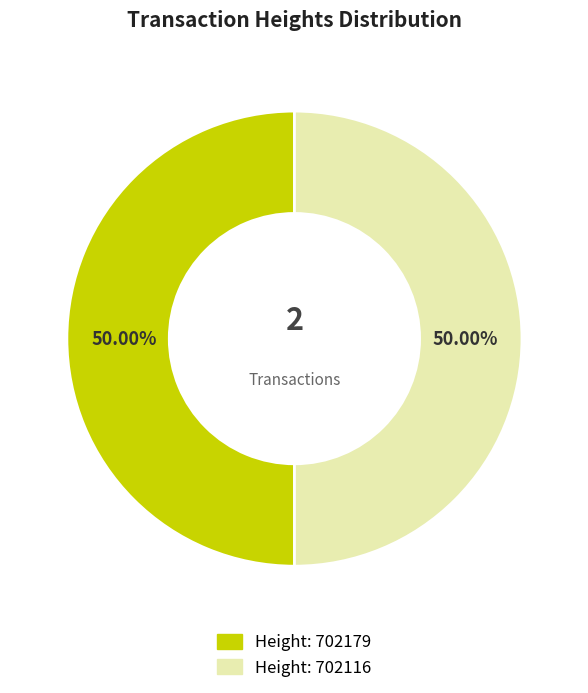

Rank the categories by value from lowest to highest.

702116, 702179